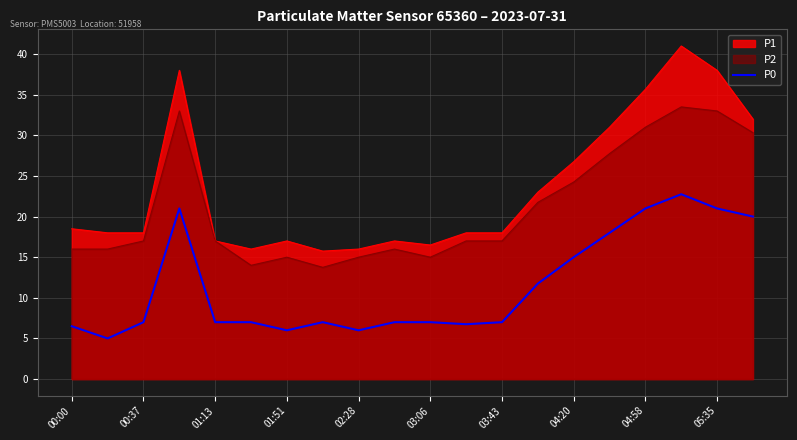

Rank the series by their average value, from highest to lowest.

P1, P2, P0